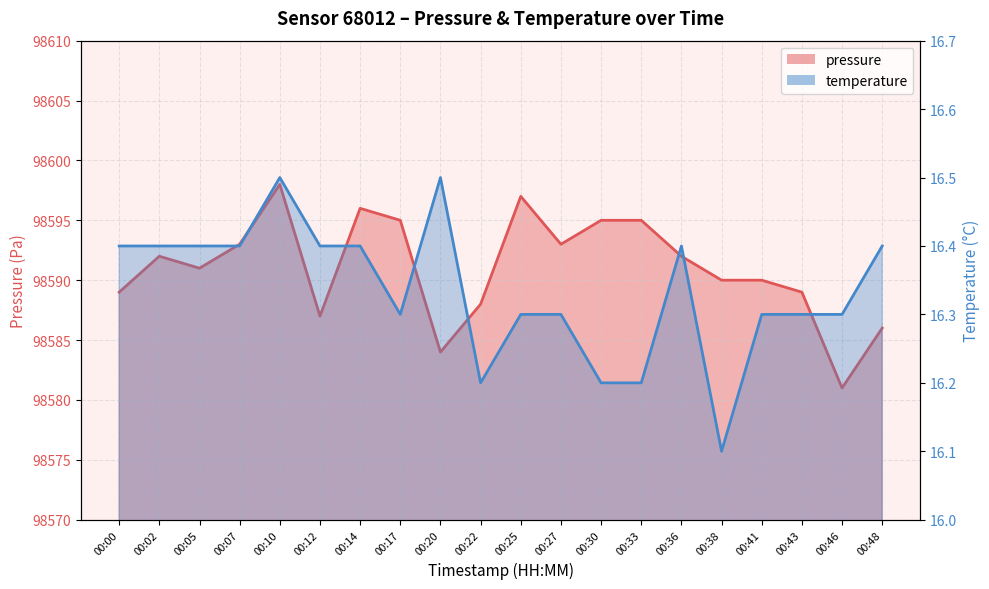

What is the sum of the pressure values at 00:46 and 00:20?

197165.0